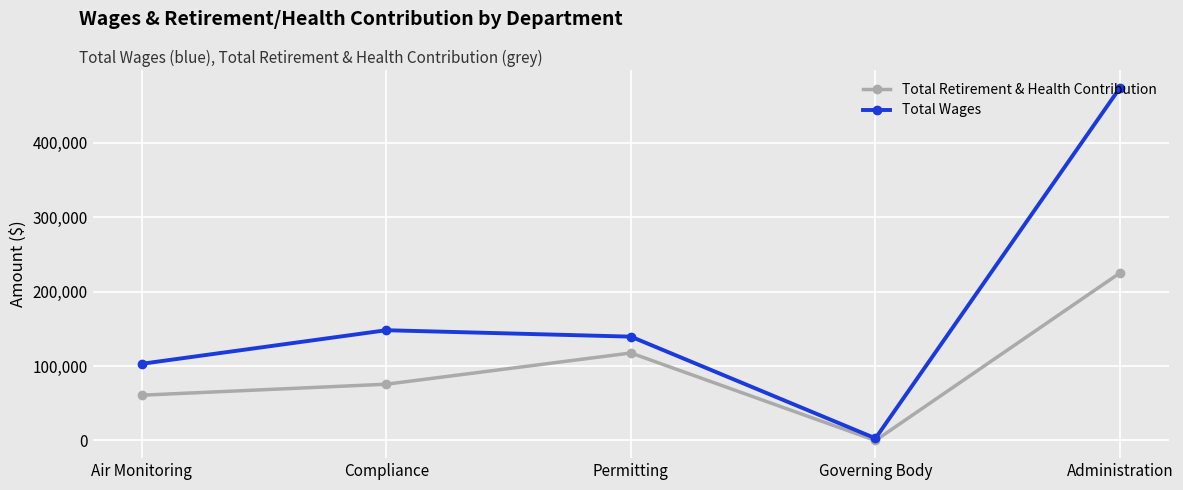

At which category does Total Wages reach its first local peak?

Compliance